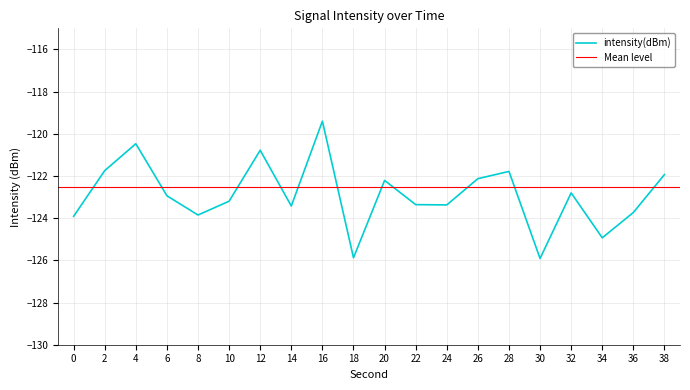

What is the sum of the values at 28 and 6?

-244.7